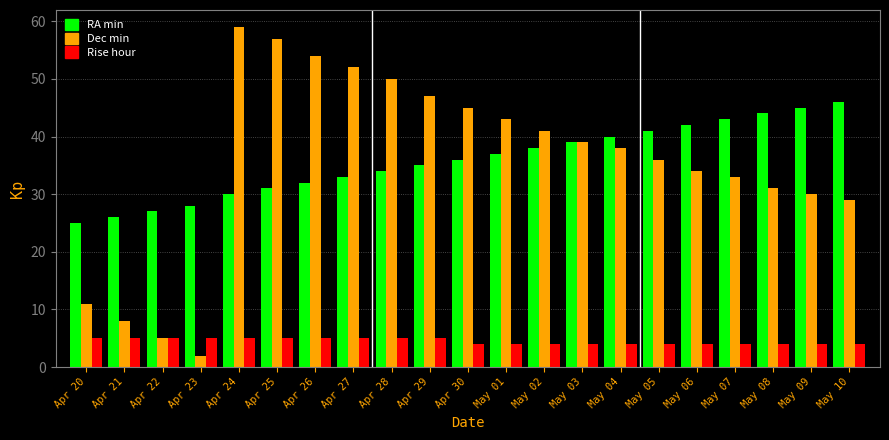

How many bars are there in each group?

3